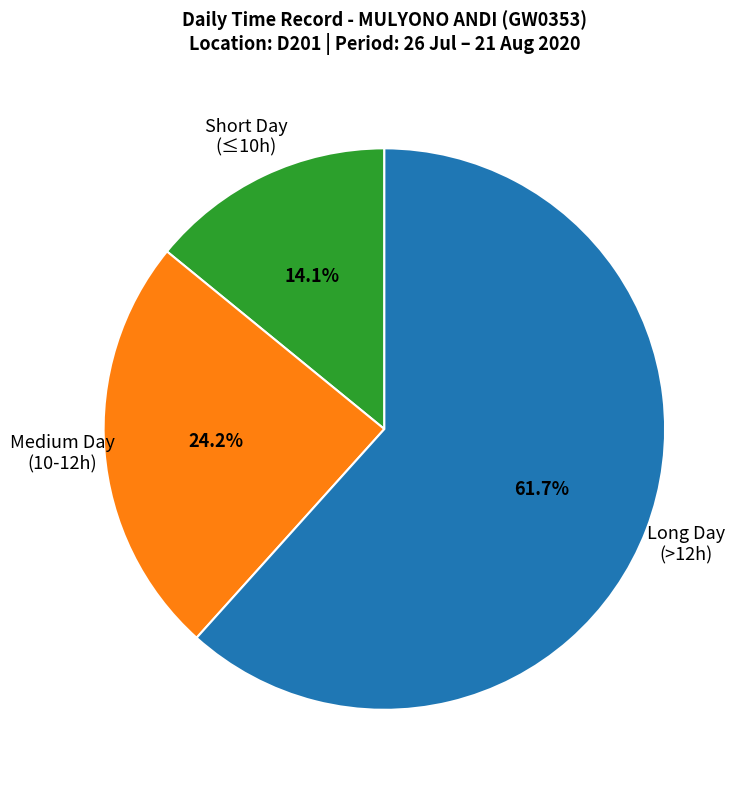

Approximately how many times larger is the value at Long Day (>12h) compared to Medium Day (10-12h)?

2.5